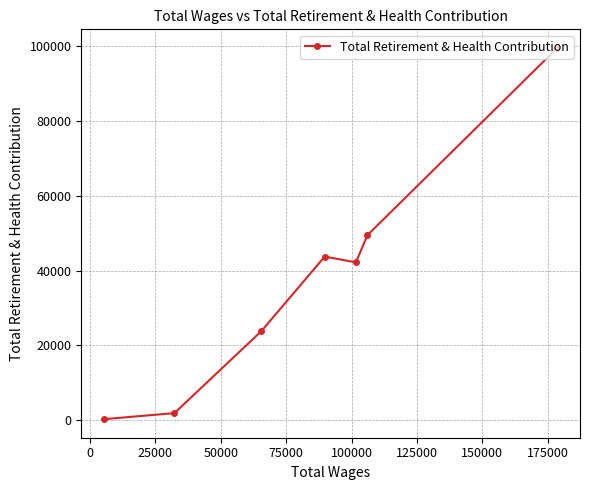

What is the difference between the maximum and minimum values?

99109